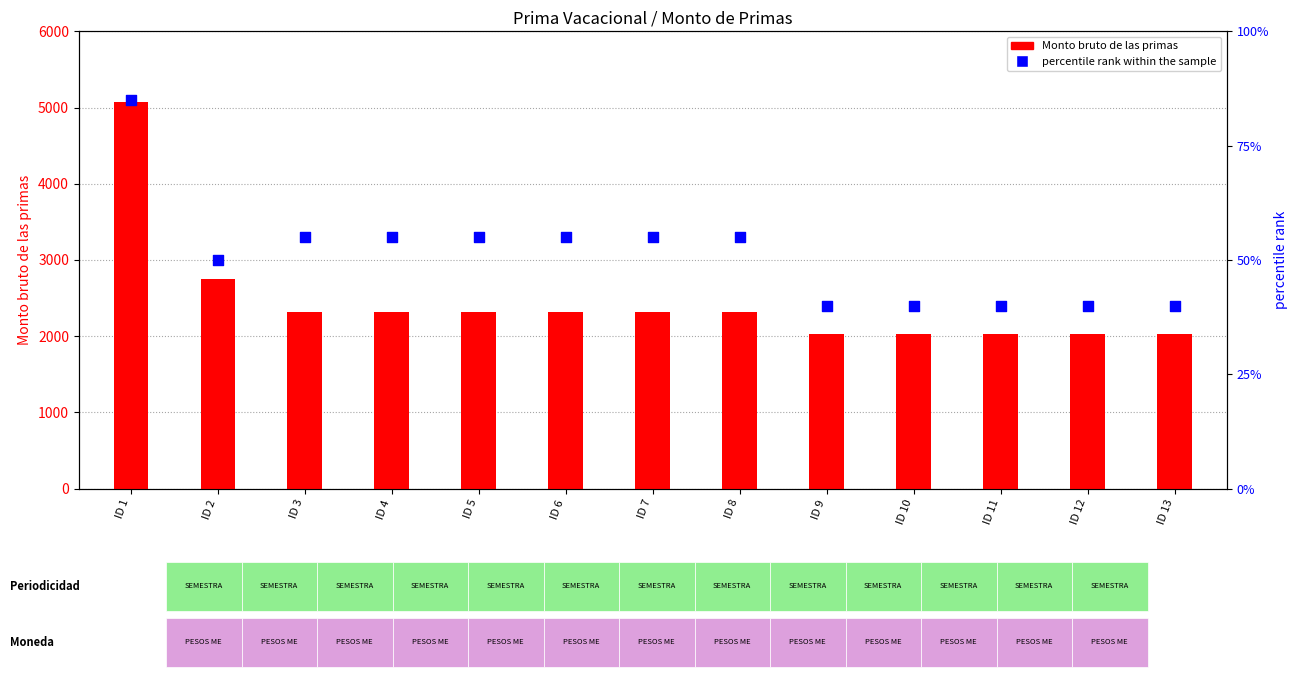

Which series contains the highest Y value?

Monto bruto de las primas